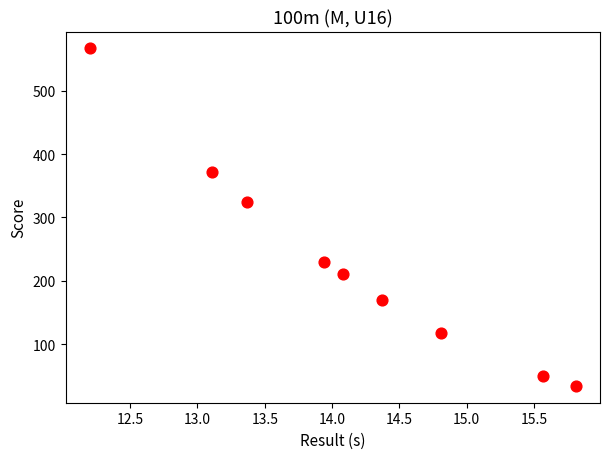

What is the range of Y values (max minus min)?

533